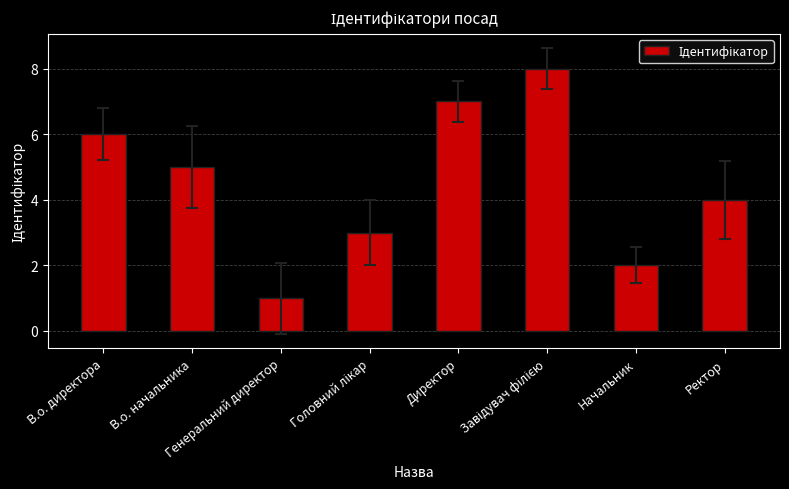

True or false: the data shows 1 at Генеральний директор.

True